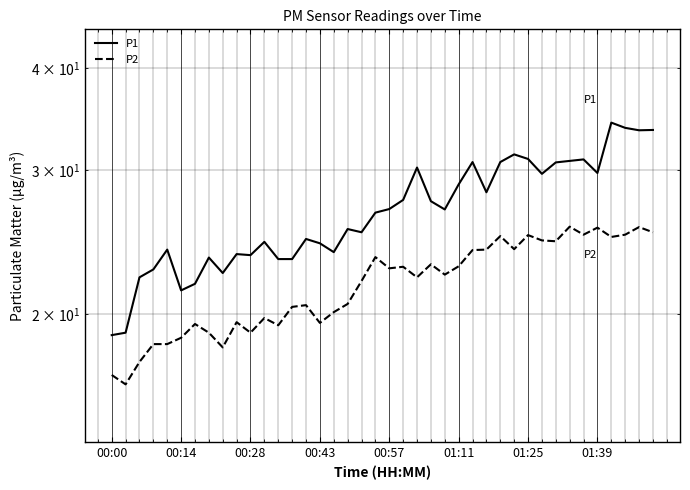

Which series has the largest total across all categories?

P1